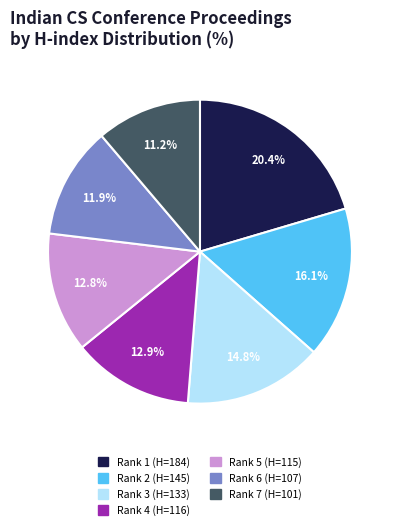

True or false: Rank 5 (H=115) accounts for 2% of the total.

False